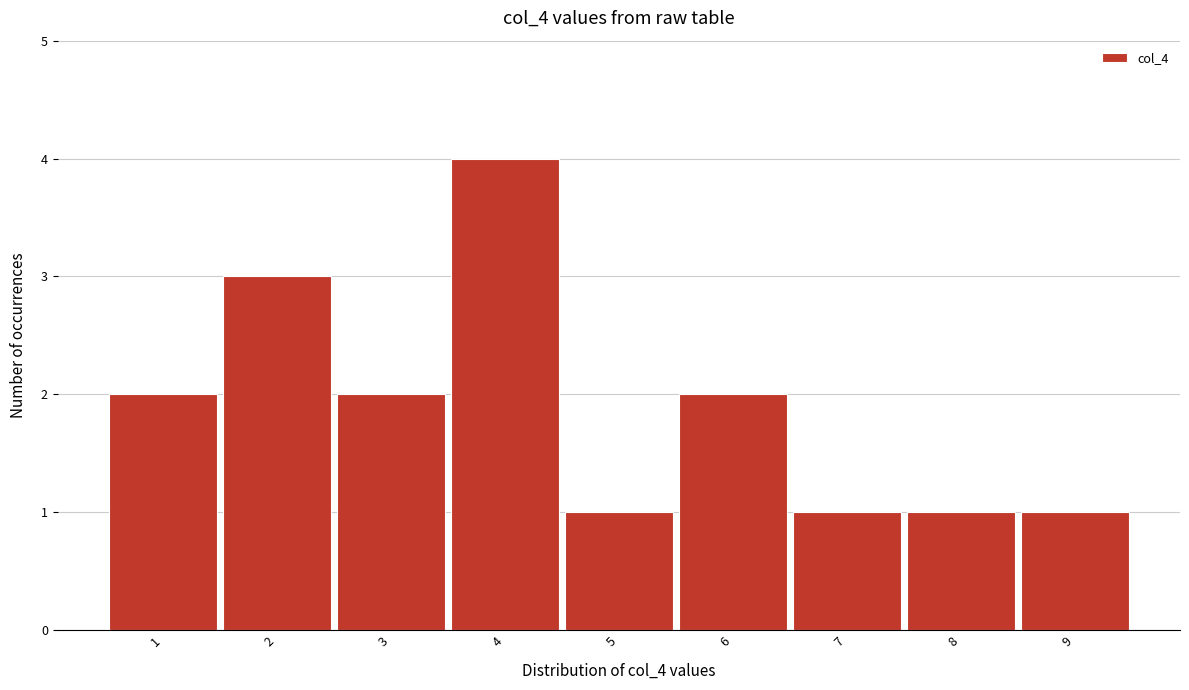

Which range on the x-axis has the tallest bar?

3.5 to 4.5